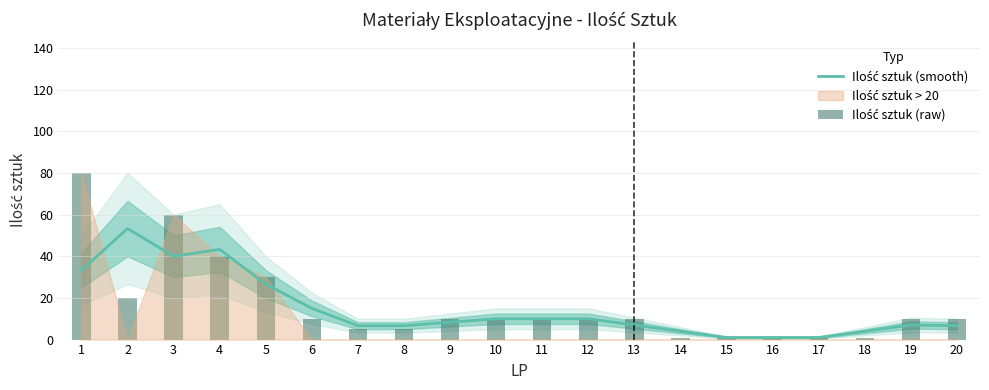

Reading left to right, what are all the values shown in this chart?

Ilość sztuk (smooth): 33.3	53.3	40.0	43.3	26.7	15.0	6.7	6.7	8.3	10.0	10.0	10.0	7.0	4.0	1.0	1.0	1.0	4.0	7.0	6.7
Ilość sztuk (raw): 80.0	20.0	60.0	40.0	30.0	10.0	5.0	5.0	10.0	10.0	10.0	10.0	10.0	1.0	1.0	1.0	1.0	1.0	10.0	10.0